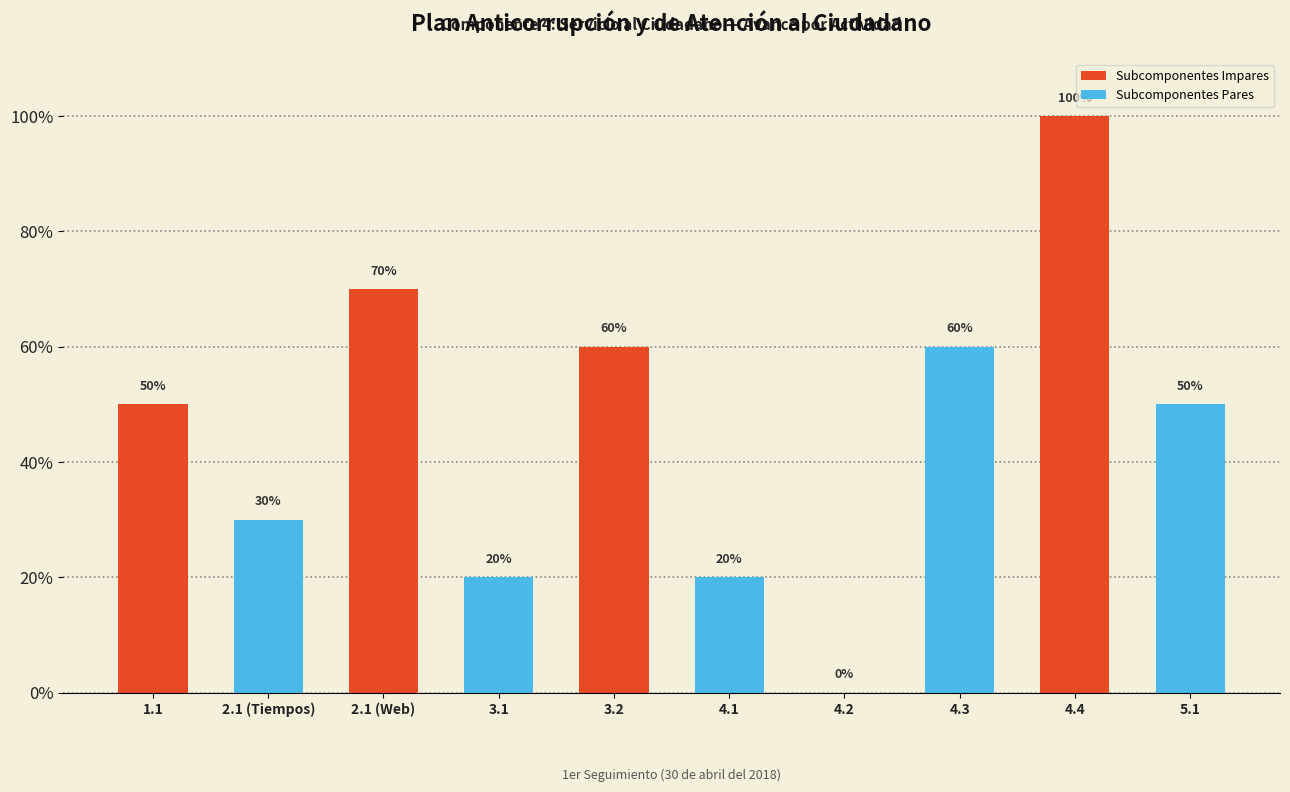

True or false: the data shows 0.3 at 4.2.

False